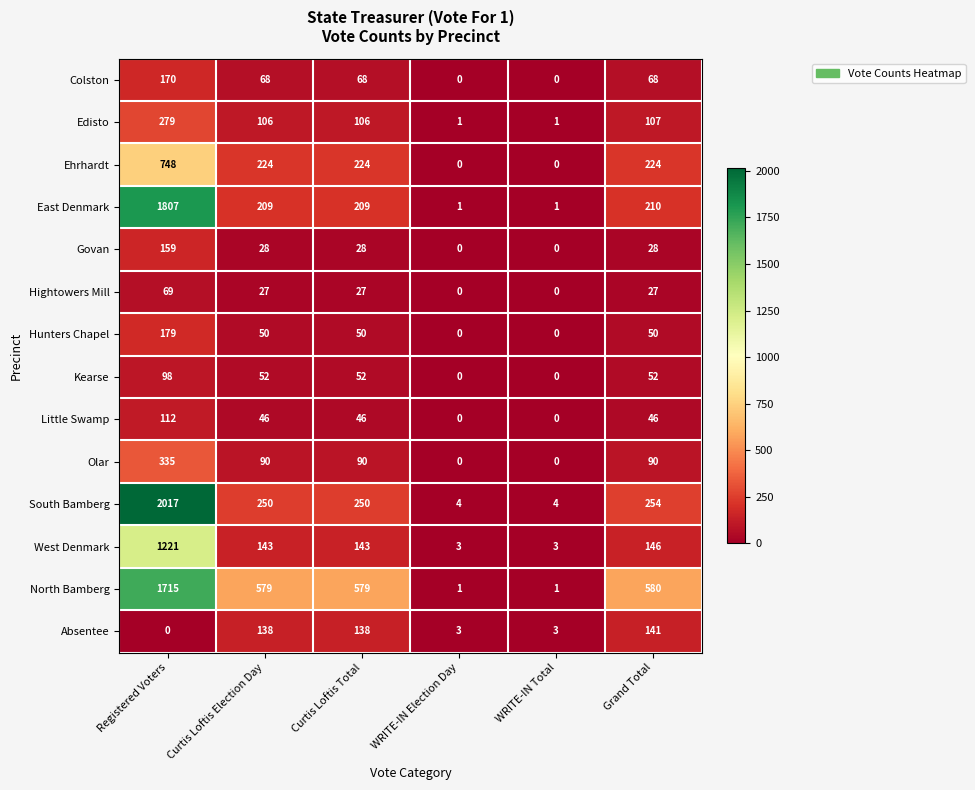

Which series has the largest total across all categories?

North Bamberg